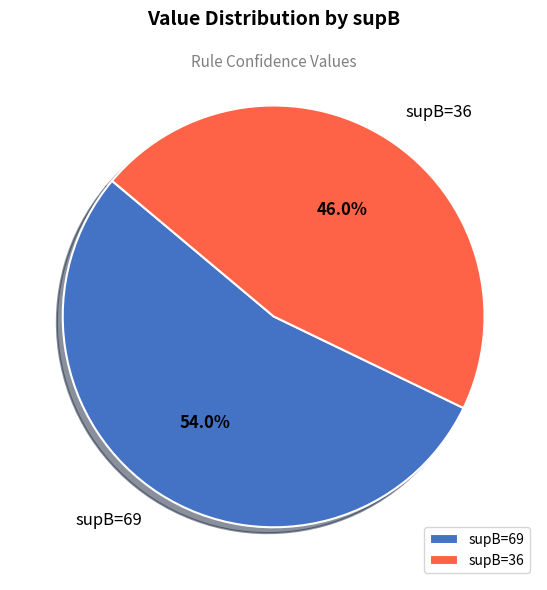

What is the majority slice?

supB=69